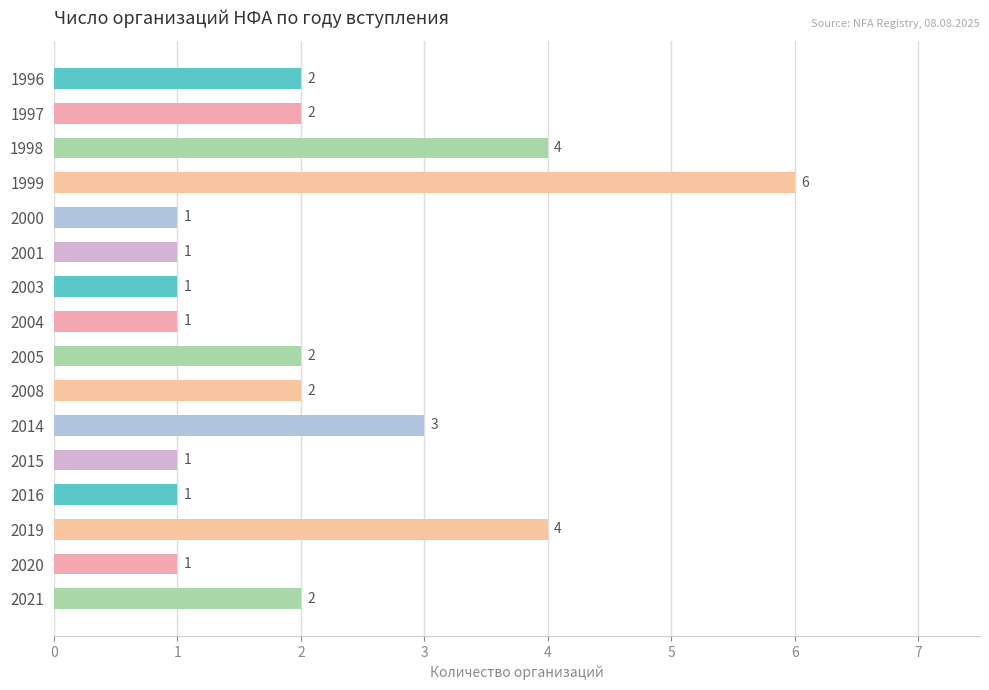

Reading bottom to top, extract all data points from this chart.

2021=2	2020=1	2019=4	2016=1	2015=1	2014=3	2008=2	2005=2	2004=1	2003=1	2001=1	2000=1	1999=6	1998=4	1997=2	1996=2